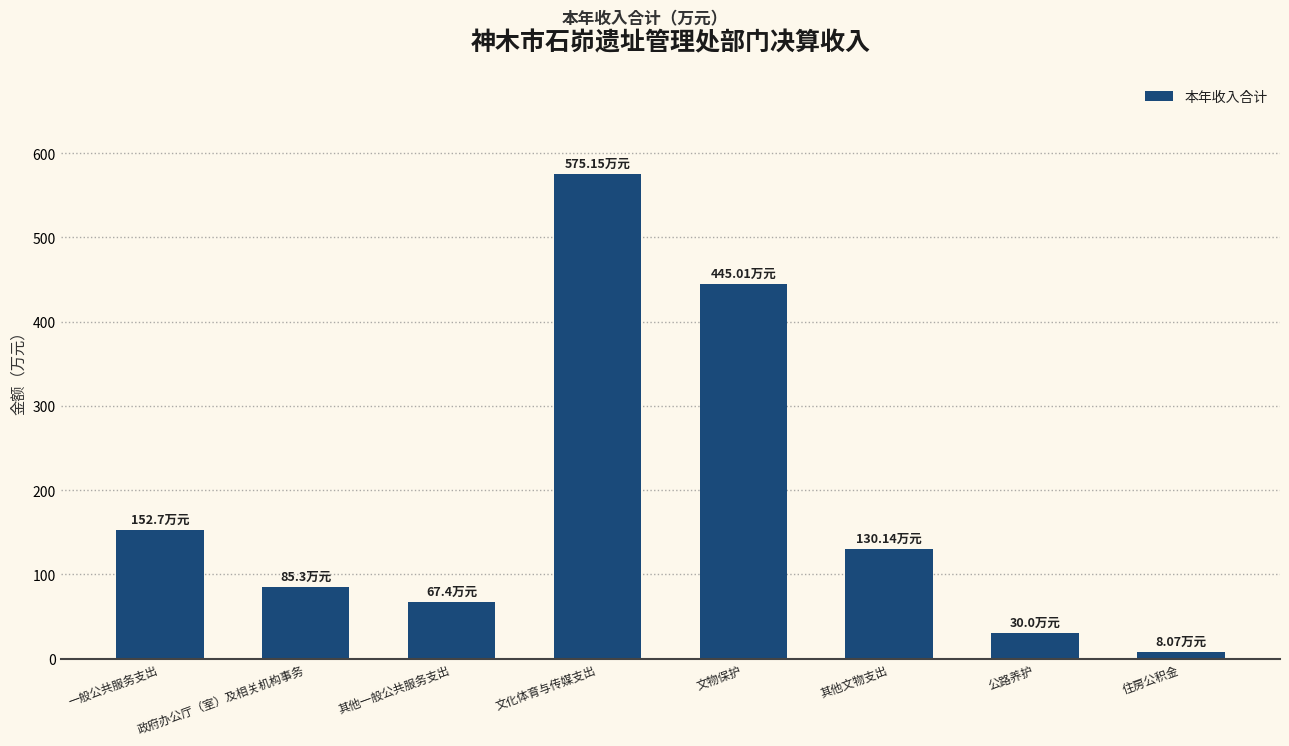

At which category does the chart reach its peak across all series?

文化体育与传媒支出